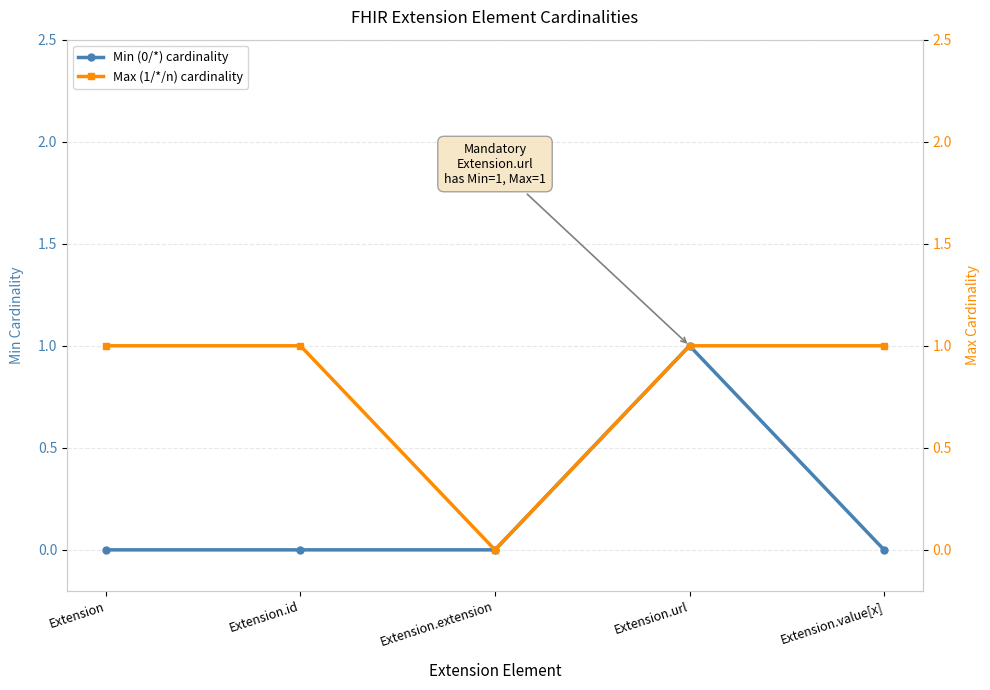

How many categories are shown in the chart?

5